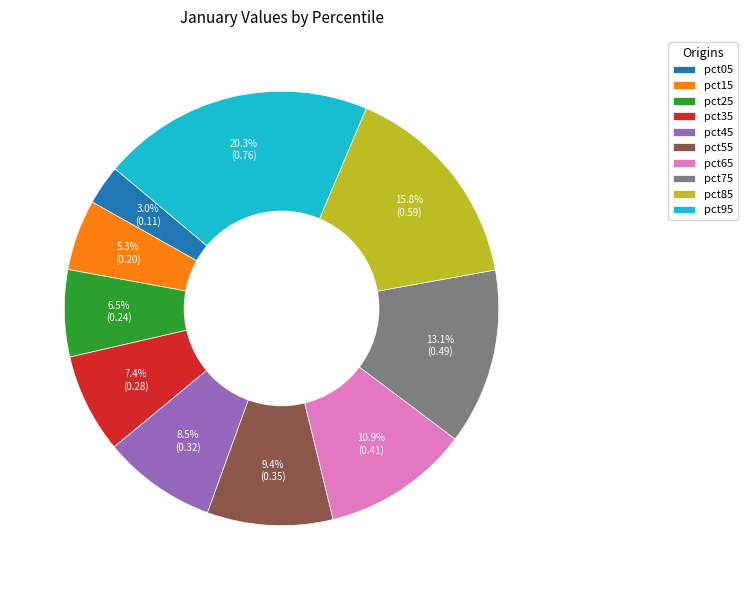

The pct85 slice represents 28% of the pie. True or false?

False